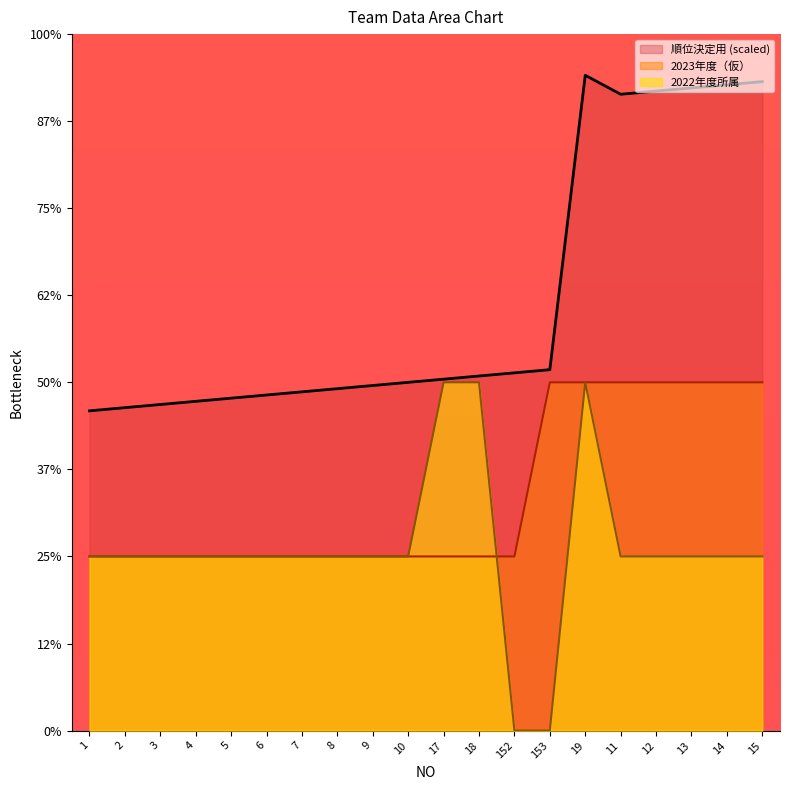

What is the average value of the 2022年度所属 series?

1.1